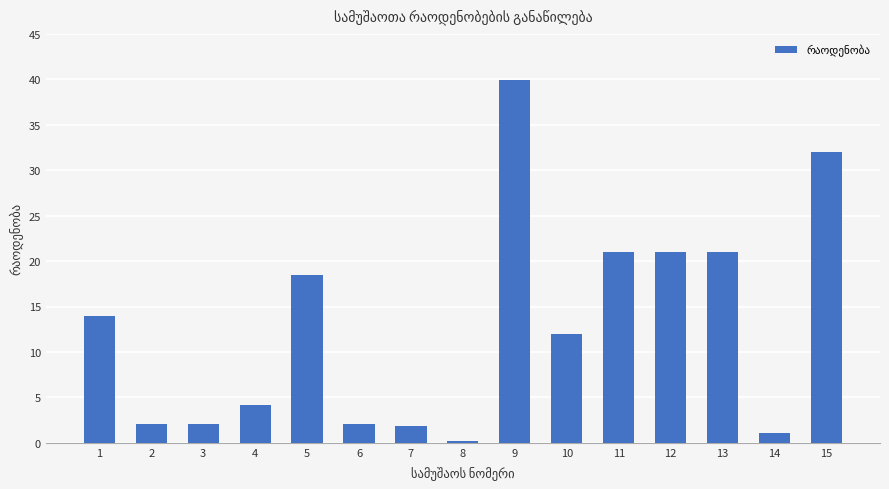

What is the change in value from 7 to 9?

+38.1